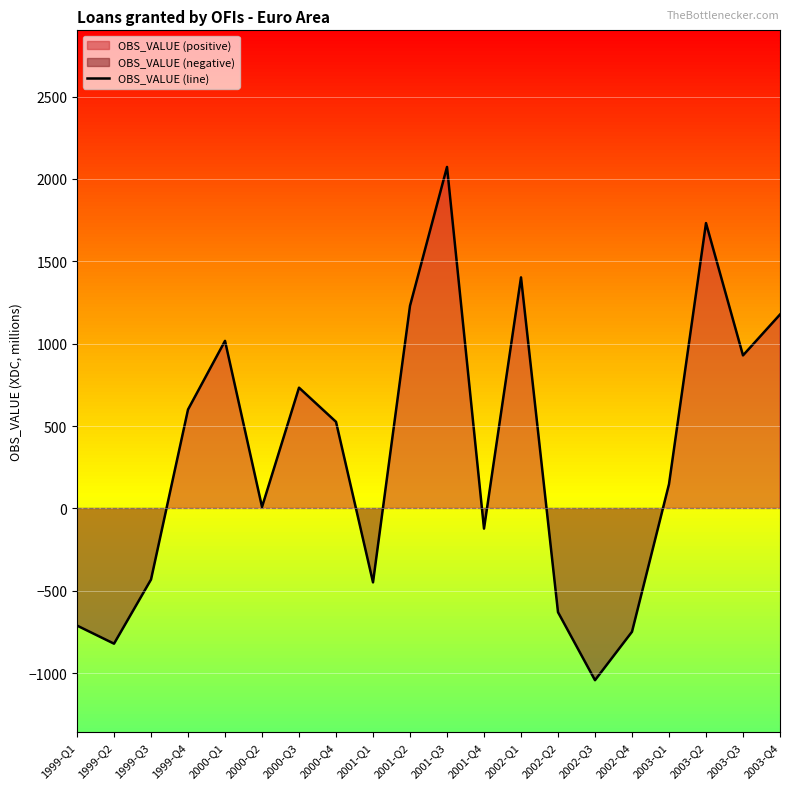

What is the difference between the second highest and minimum values?

2774.4